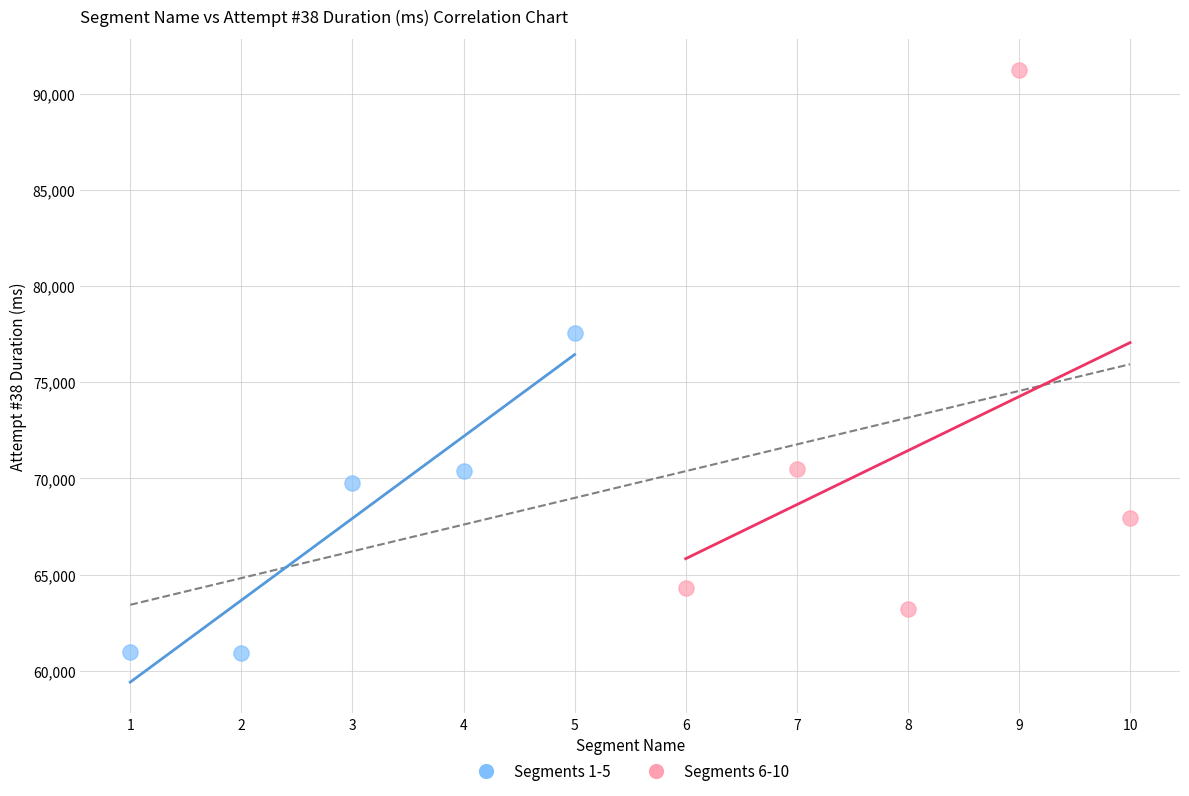

Which series has the widest spread of Y values?

Segments 6-10